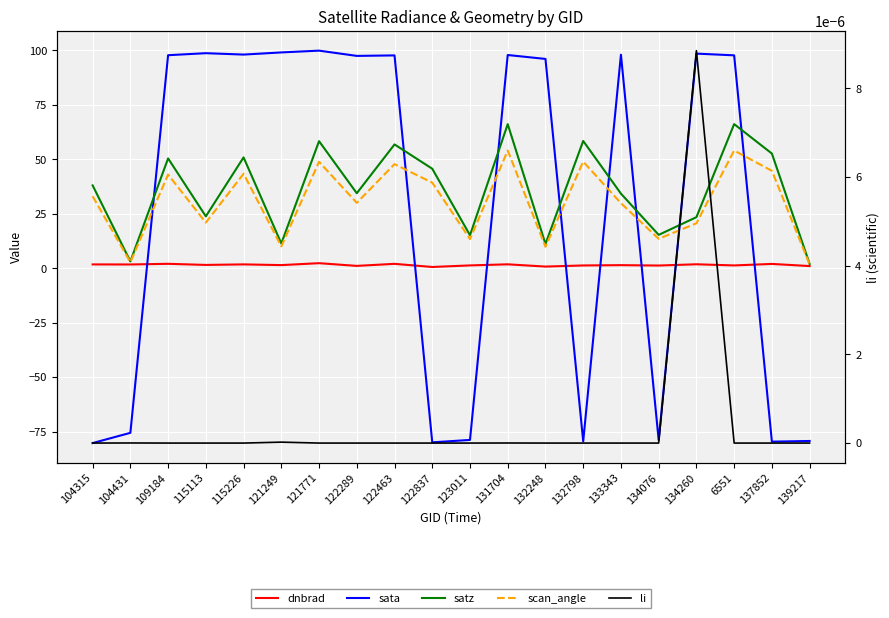

What is the difference between the highest and lowest values at 123011?

94.0